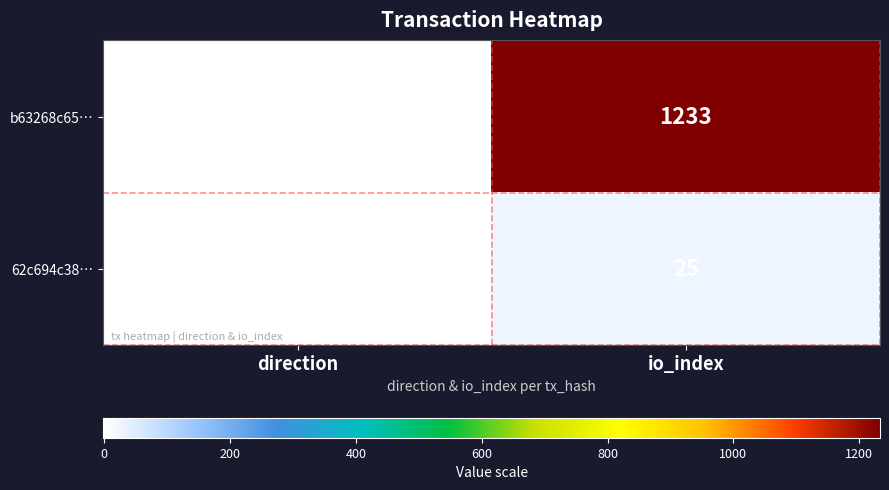

At which label is b63268c65… closest to 616?

direction